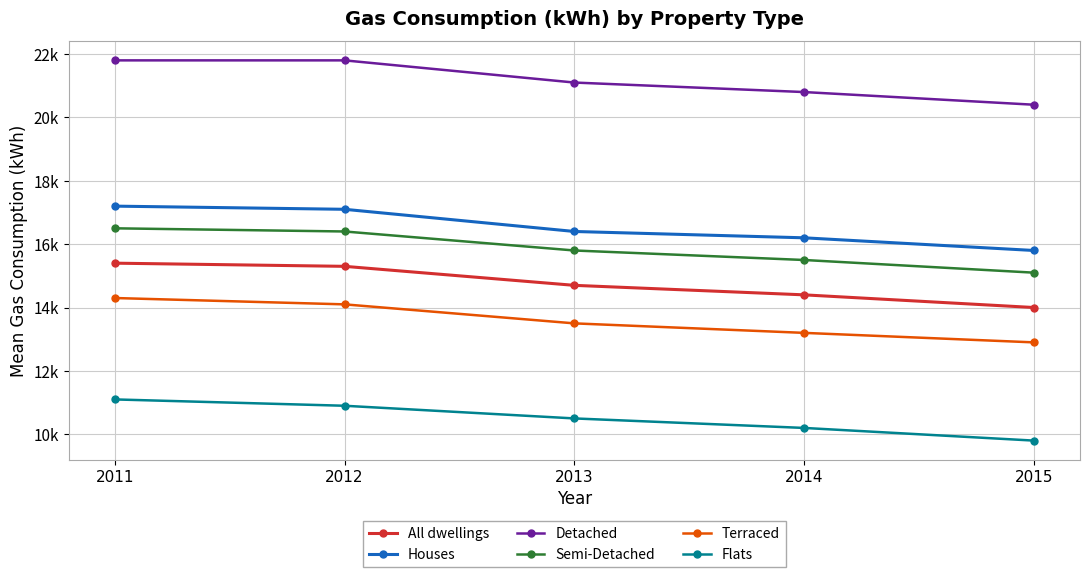

True or false: Semi-Detached has more than 2 interior local peaks.

False